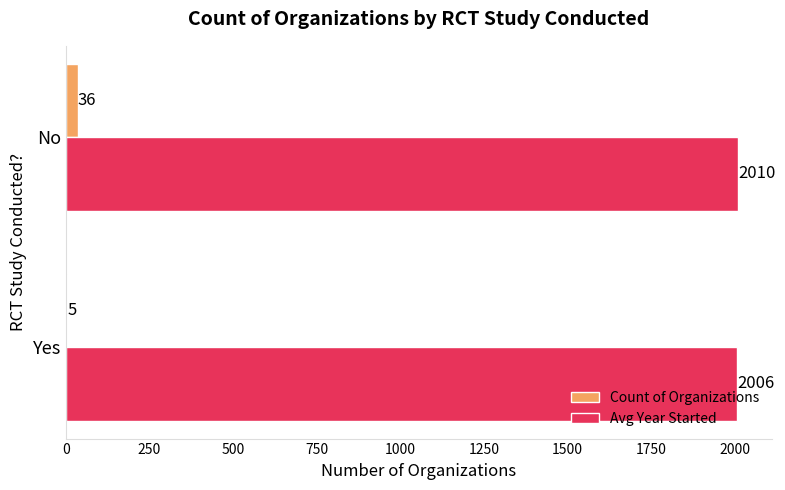

Which series has the largest total across all categories?

Avg Year Started